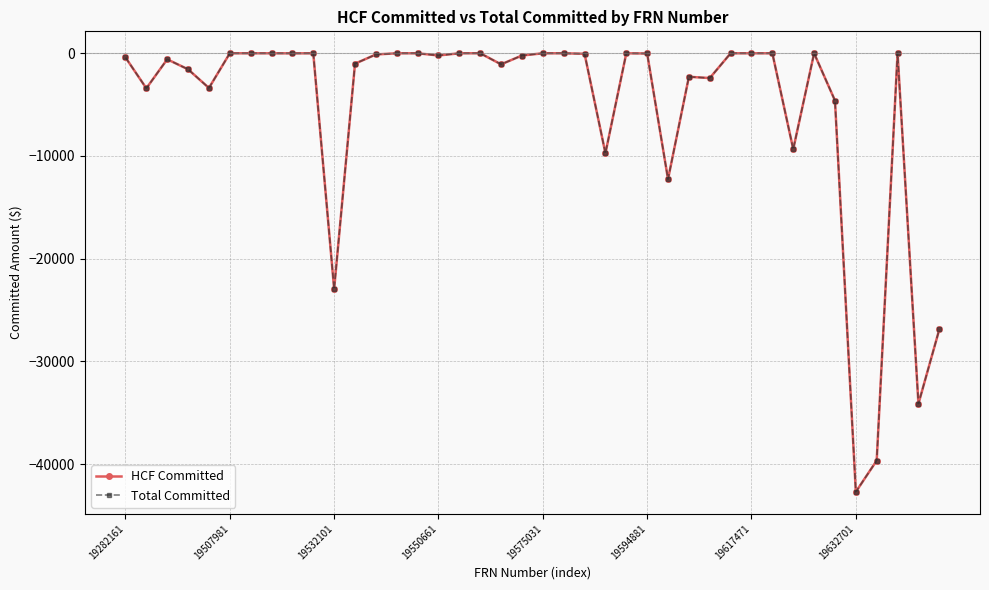

True or false: HCF Committed and Total Committed cross at least once.

False